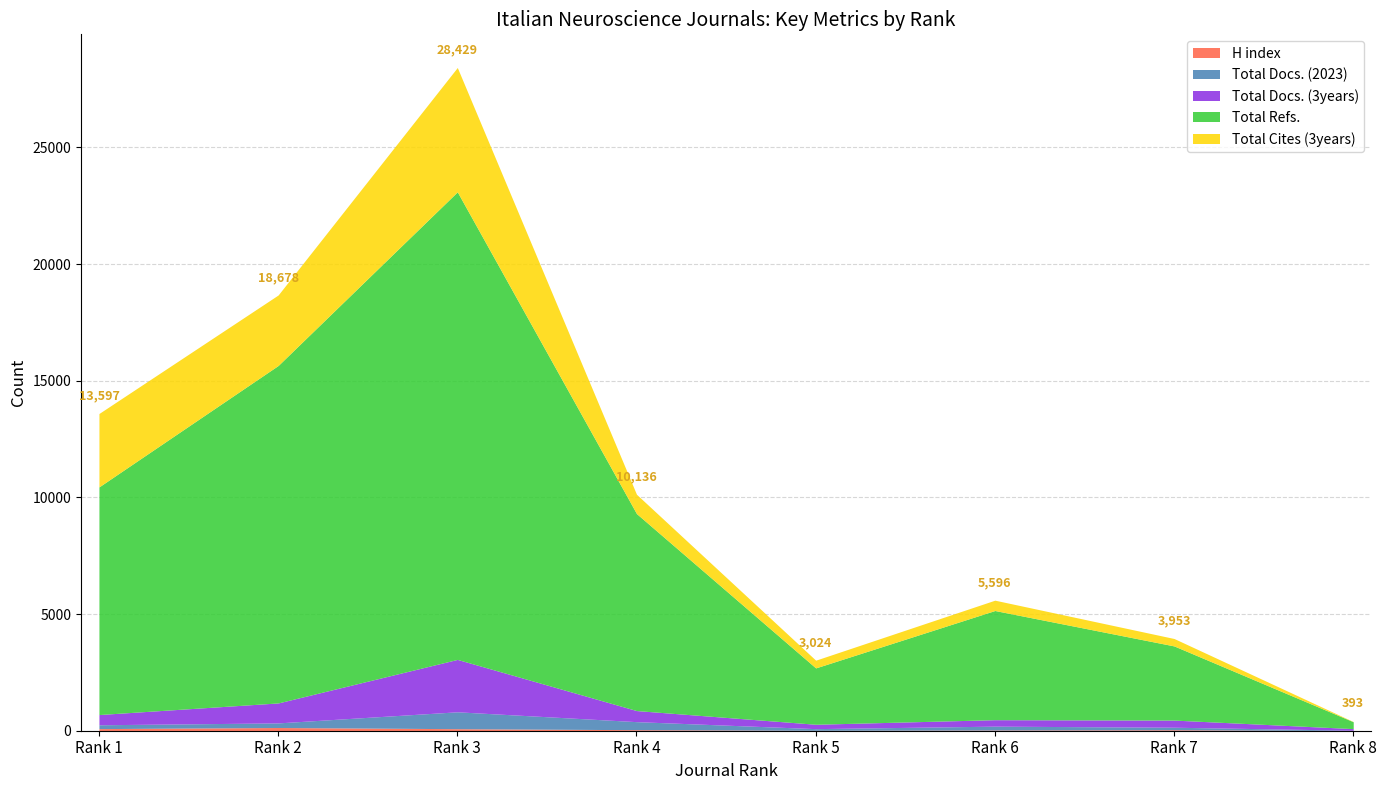

Rank the series at Rank 7 from highest to lowest value.

Total Refs., Total Cites (3years), Total Docs. (3years), Total Docs. (2023), H index